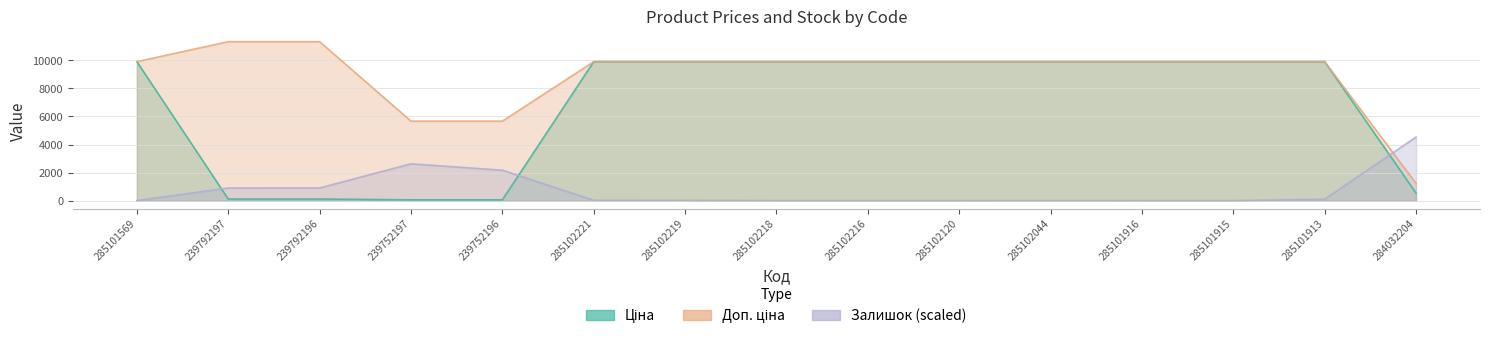

Reading left to right, list all the values displayed in this chart.

Ціна: 9908.5	113.3	113.3	56.7	56.7	9908.5	9908.5	9908.5	9908.5	9908.5	9908.5	9908.5	9908.5	9908.5	535.4
Доп. ціна: 9908.5	11334.0	11334.0	5667.0	5667.0	9908.5	9908.5	9908.5	9908.5	9908.5	9908.5	9908.5	9908.5	9908.5	1227.2
Залишок: 0.0	897.4	900.5	2623.9	2167.4	24.8	21.7	0.0	0.0	0.0	3.1	0.0	0.0	102.5	4533.6